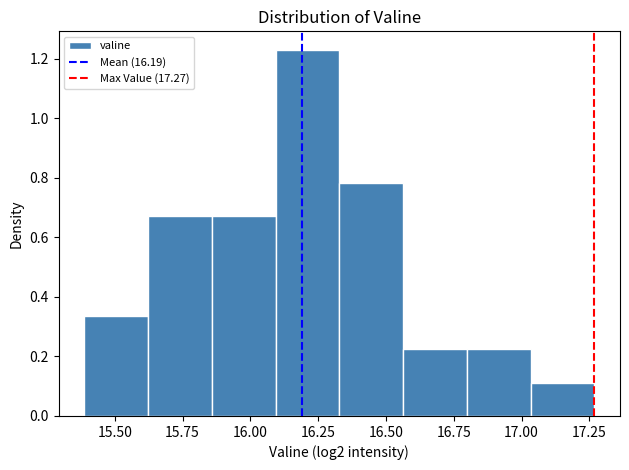

Reading left to right, transcribe this chart: for each bar, give the range it covers on the x-axis and its height. Neither the bar edges nor the heights are printed on the chart, so give them approximately, as read against the axes.

15.40 to 15.60: 0.34
15.60 to 15.85: 0.68
15.85 to 16.10: 0.68
16.10 to 16.35: 1.24
16.35 to 16.55: 0.78
16.55 to 16.80: 0.22
16.80 to 17.05: 0.22
17.05 to 17.25: 0.12